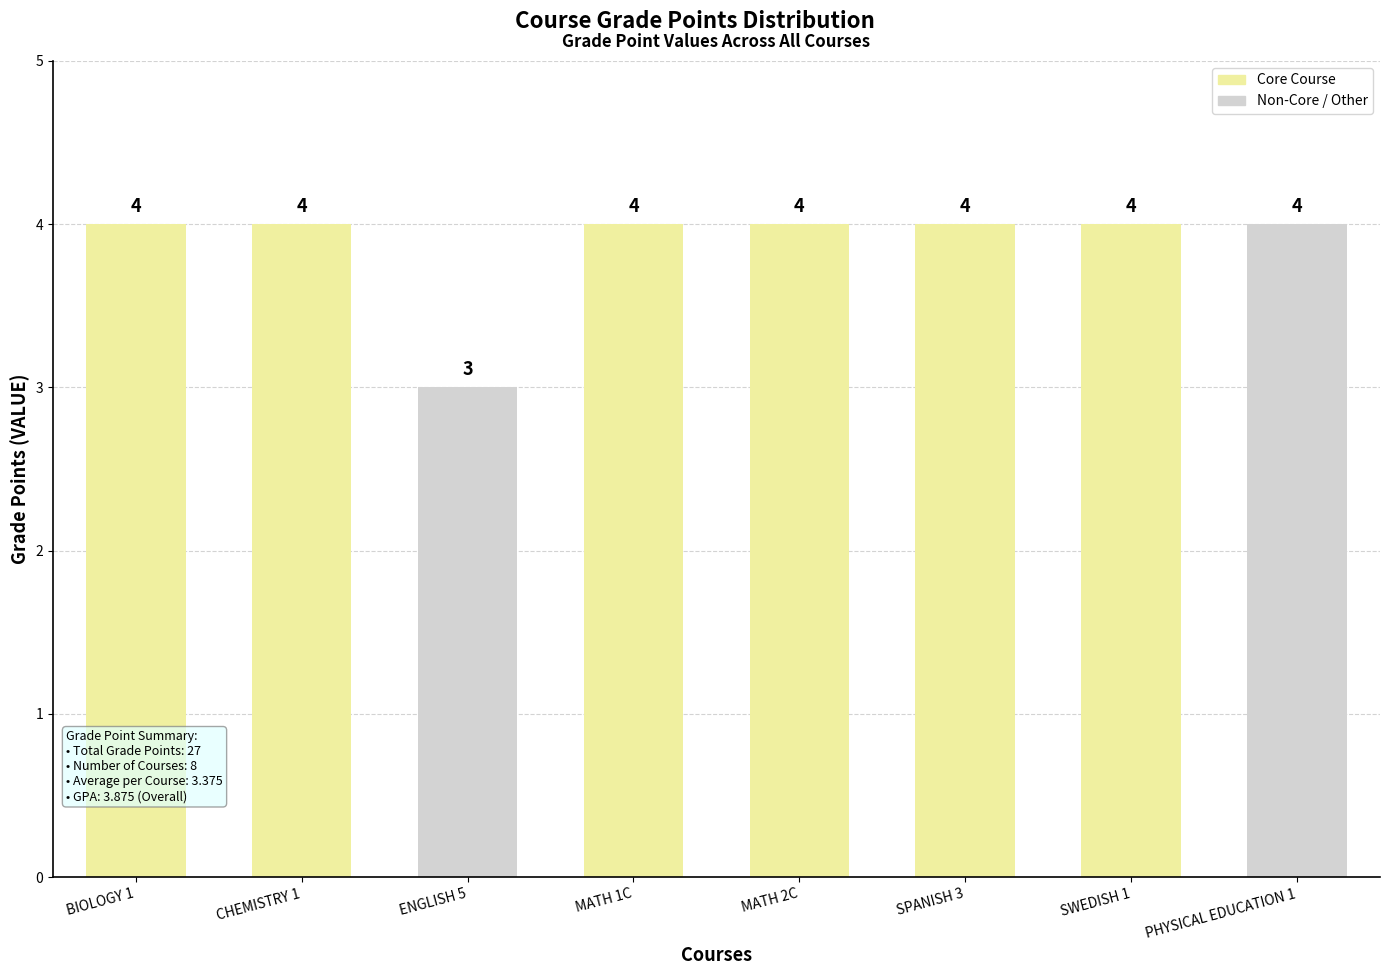

Count the values in the range 4 to 5.

7